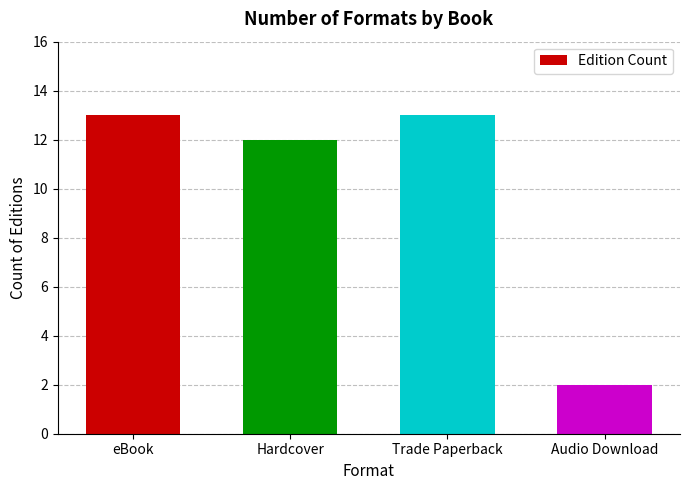

How many distinct data groups are displayed?

1